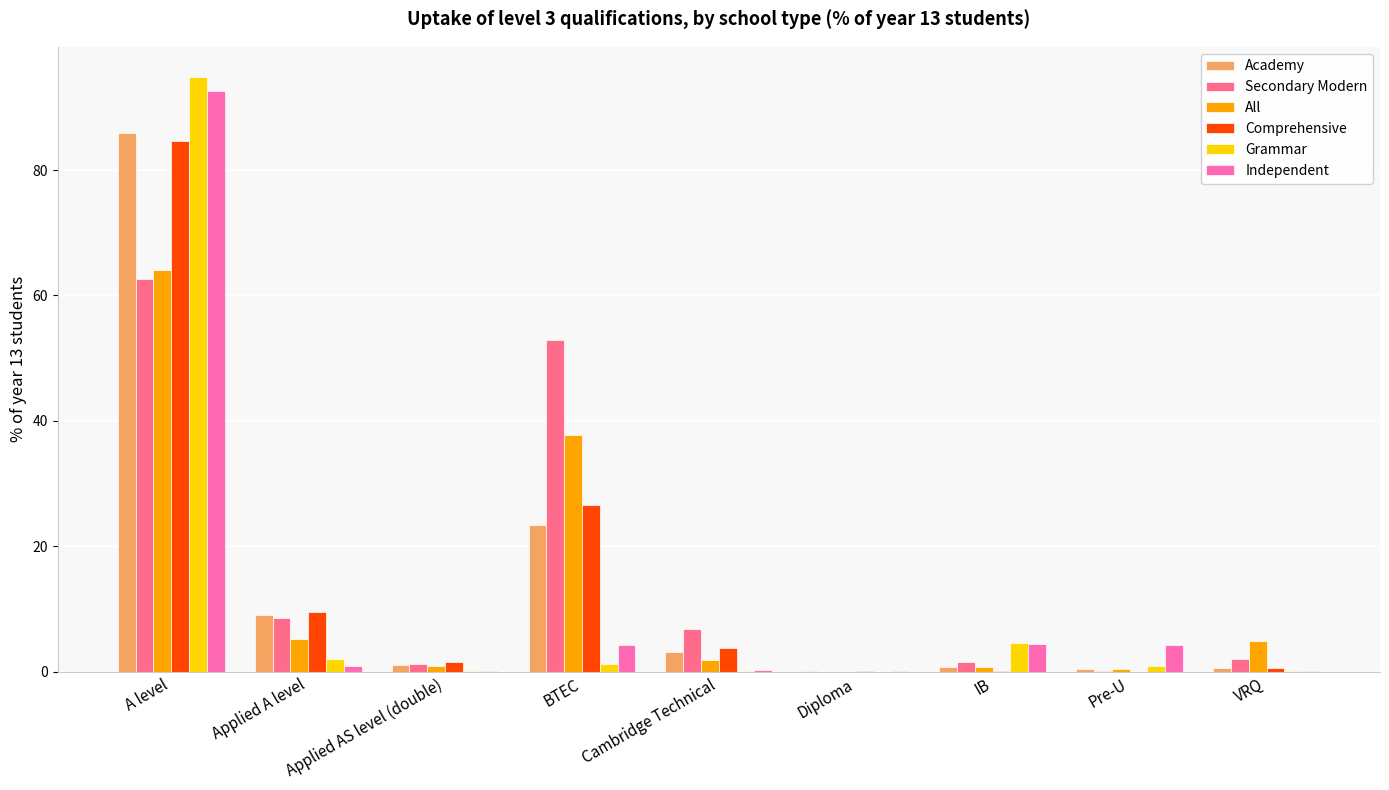

What is the highest value of the Independent series?

92.6